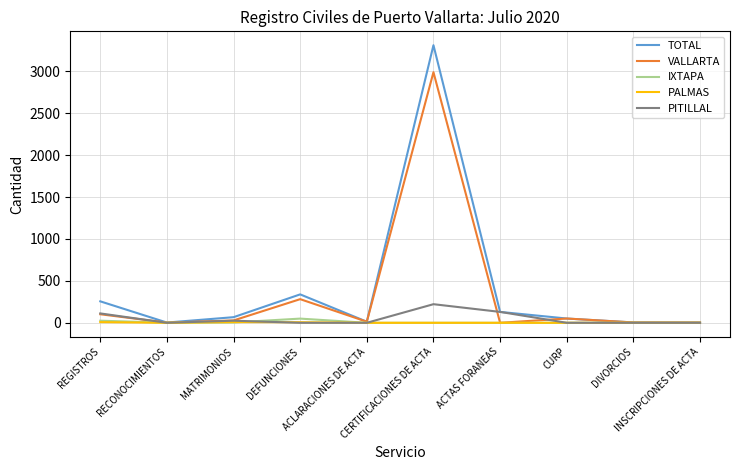

Which series has the widest spread of values?

TOTAL